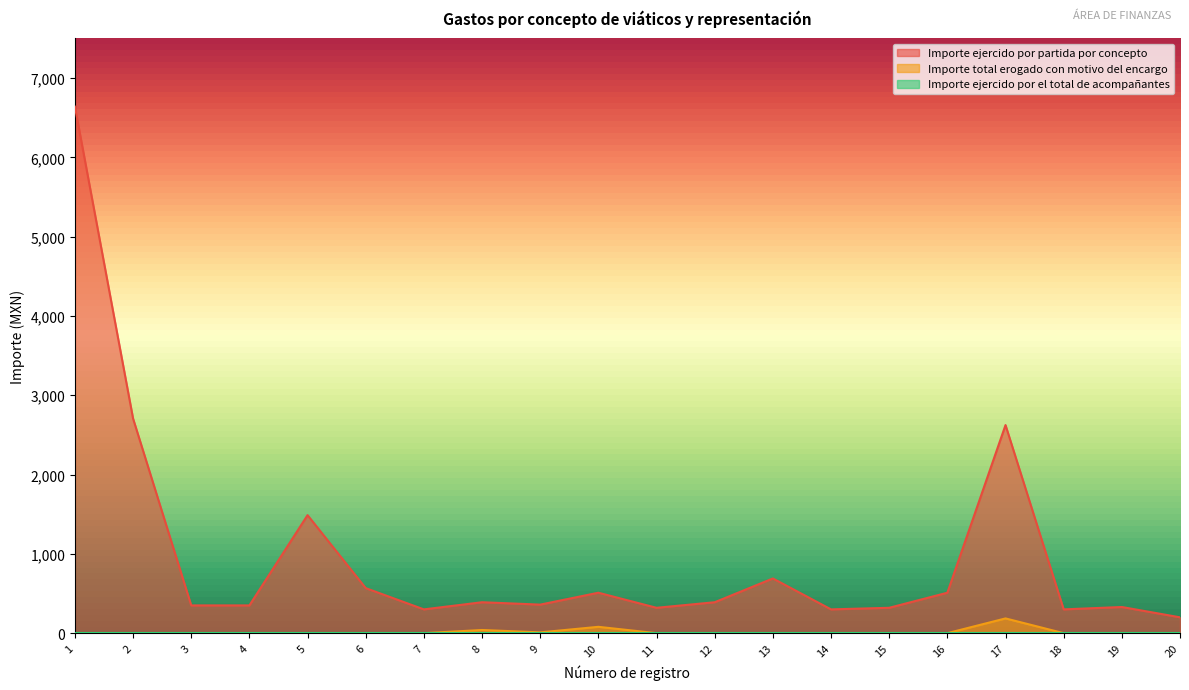

Is the value of Importe total erogado con motivo del encargo at 5 greater than the value of Importe ejercido por partida por concepto at 9?

No